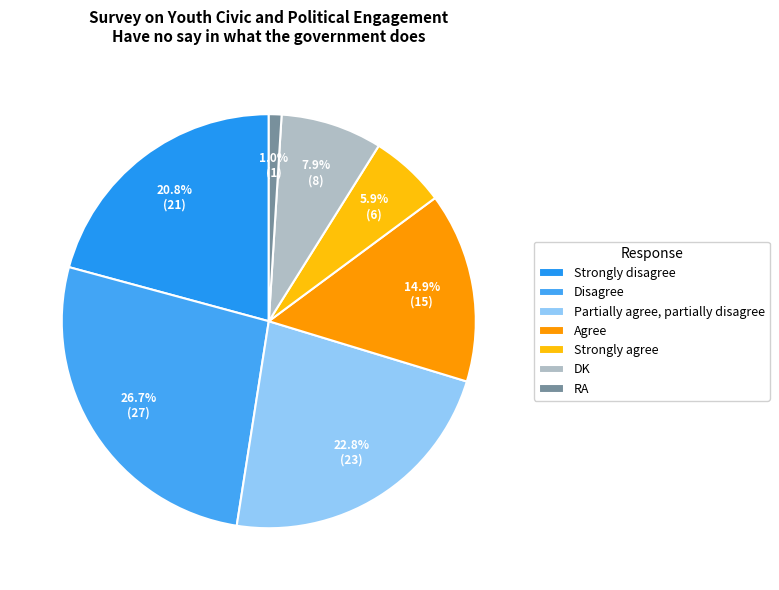

To the nearest percent, what percentage of the pie is RA?

1%